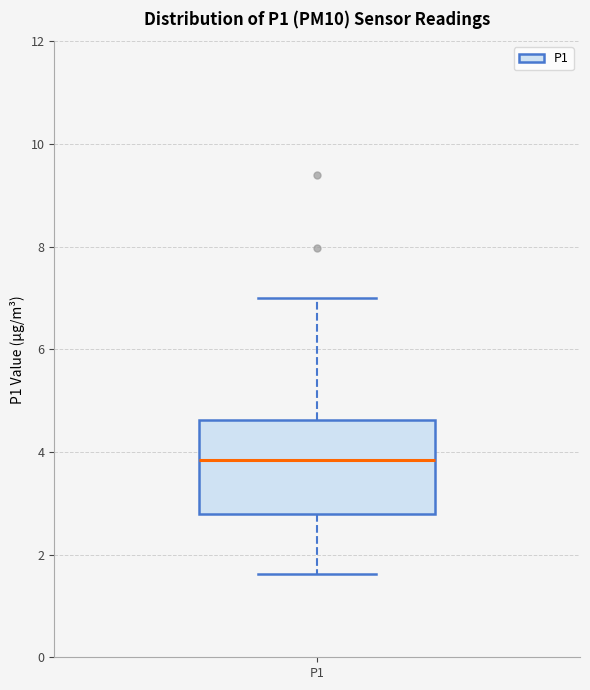

Transcribe this box plot: give where the median line is, the range the box spans, and where the two whiskers end, as read against the y-axis. The values are not printed on the chart, so give them approximately, as read against the axis.

median 3.8, box 2.8 to 4.6, whiskers 1.6 to 7.0